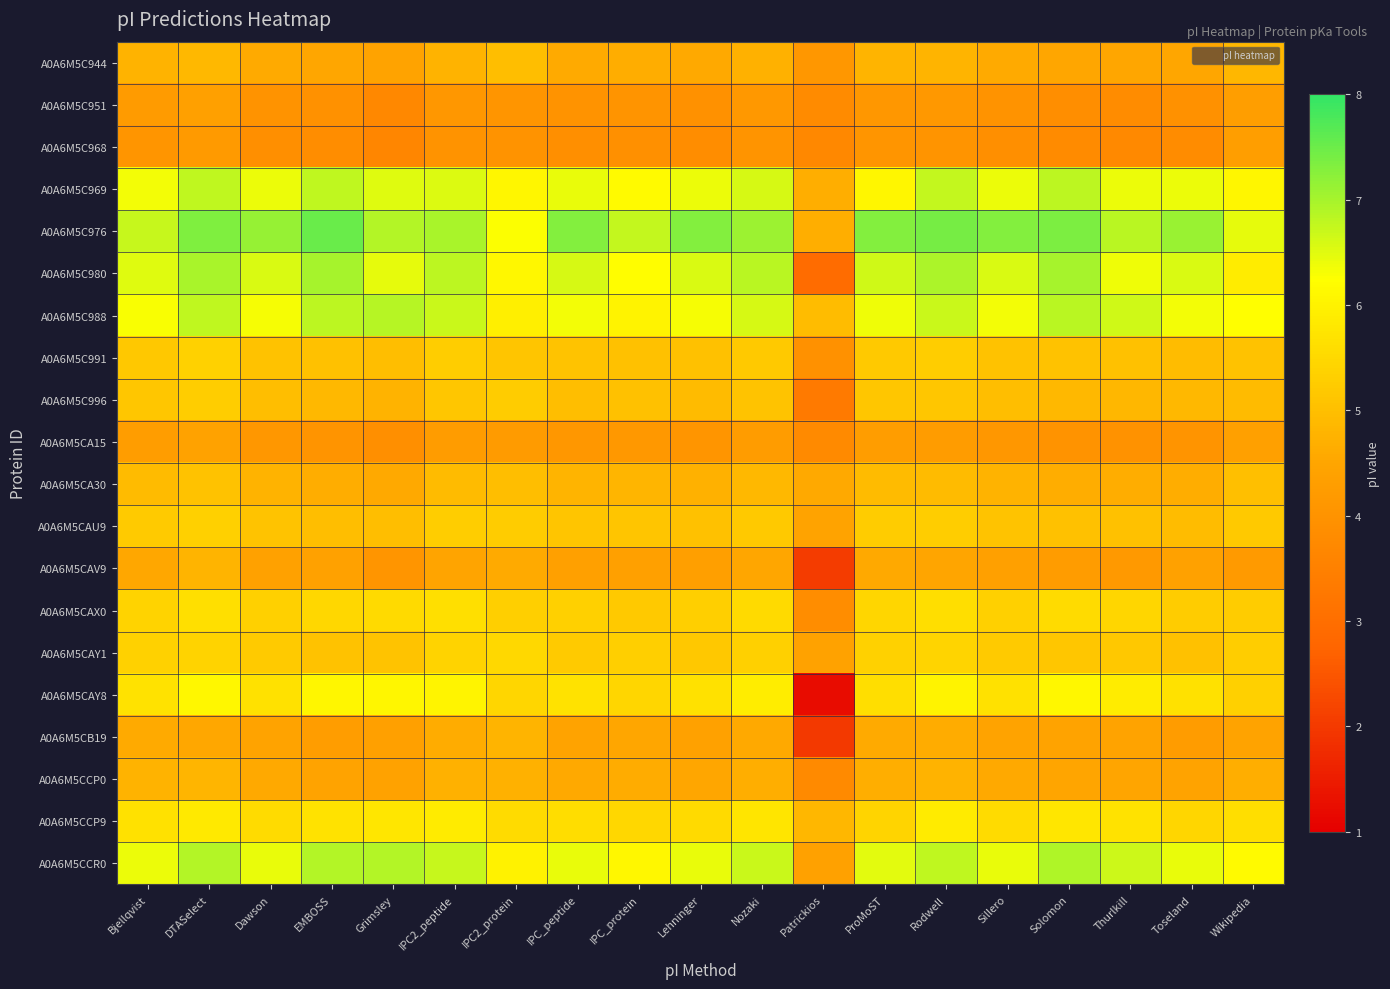

Between EMBOSS and Lehninger, which is larger?

Lehninger